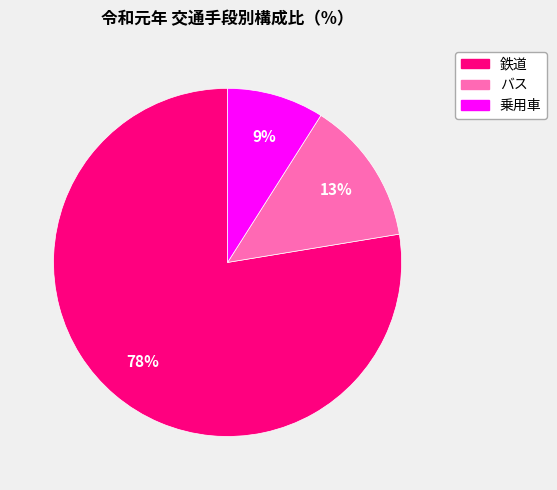

What percentage is the 鉄道 slice, to the nearest percent?

78%